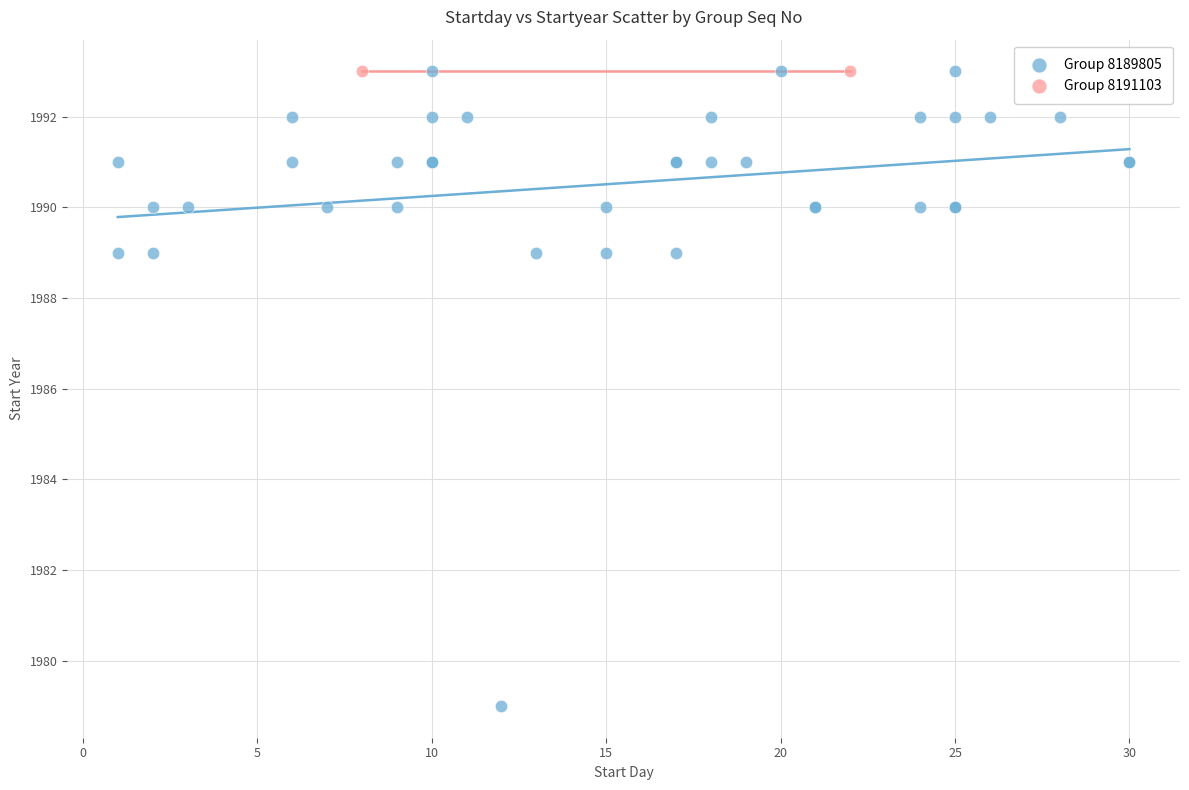

What are all the series names shown in the legend?

Group 8189805, Group 8191103